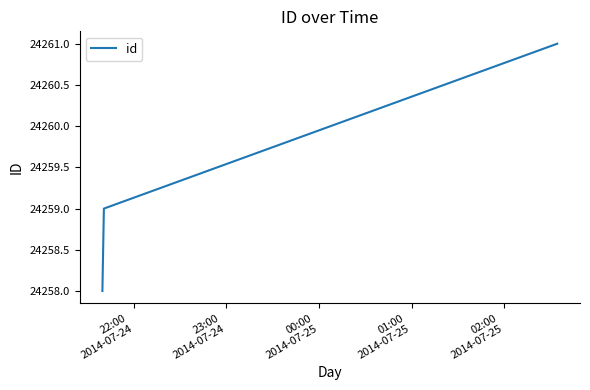

What is the smallest value displayed?

24258